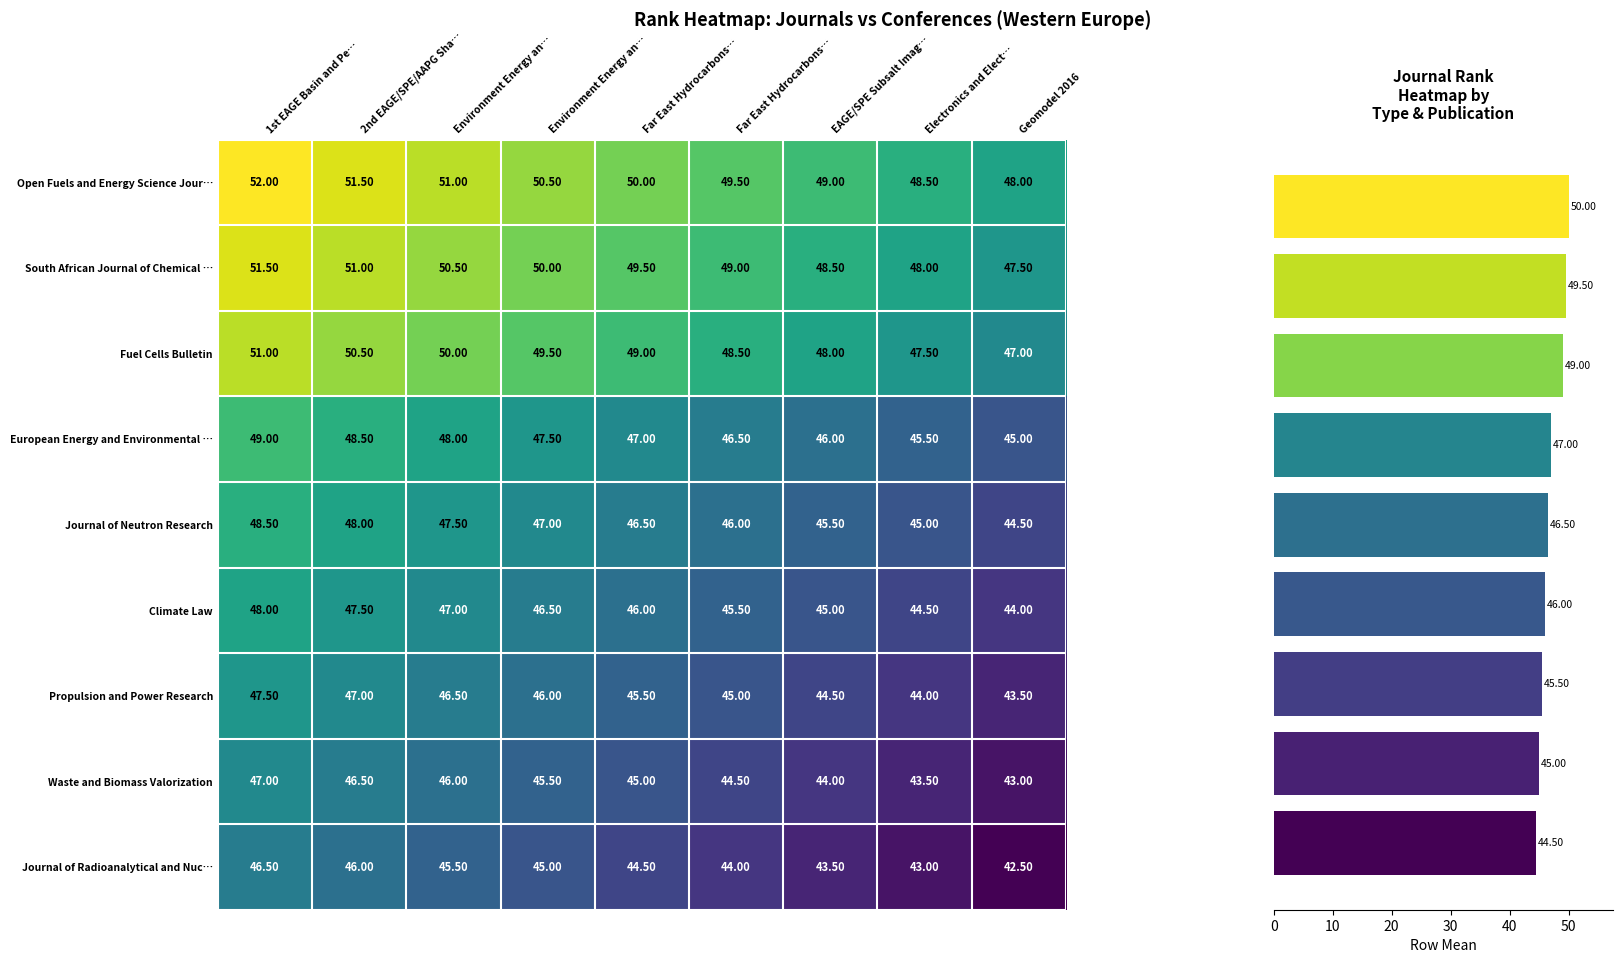

How many South African Journal of Chemical … values are between 48 and 50?

5